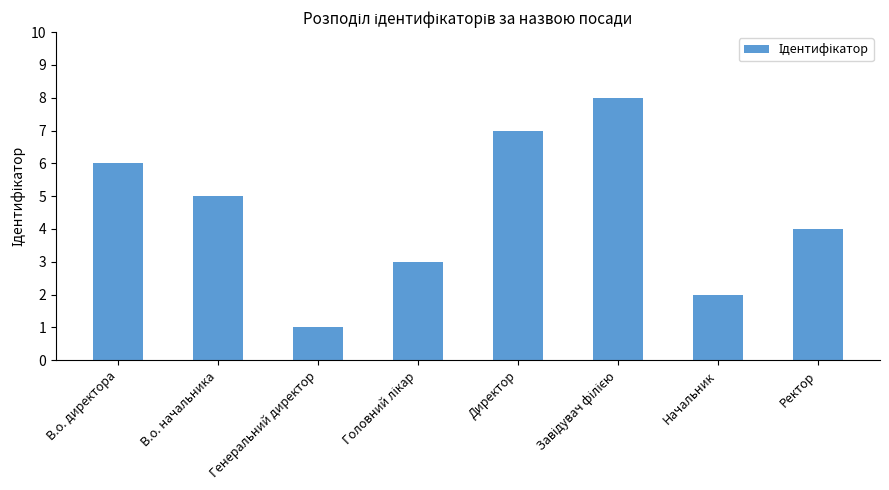

Does the chart contain any negative values?

No